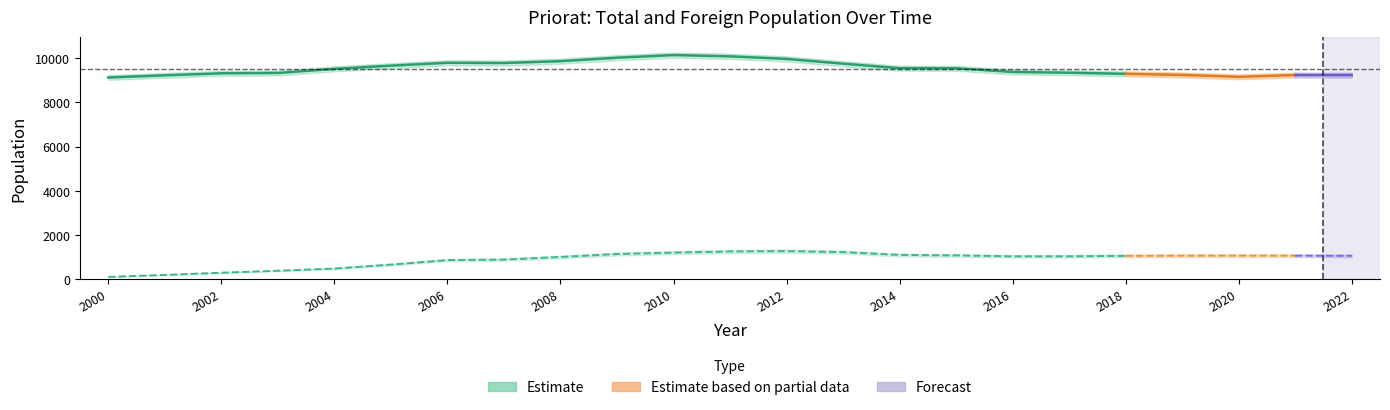

Count the number of categories in the chart.

23